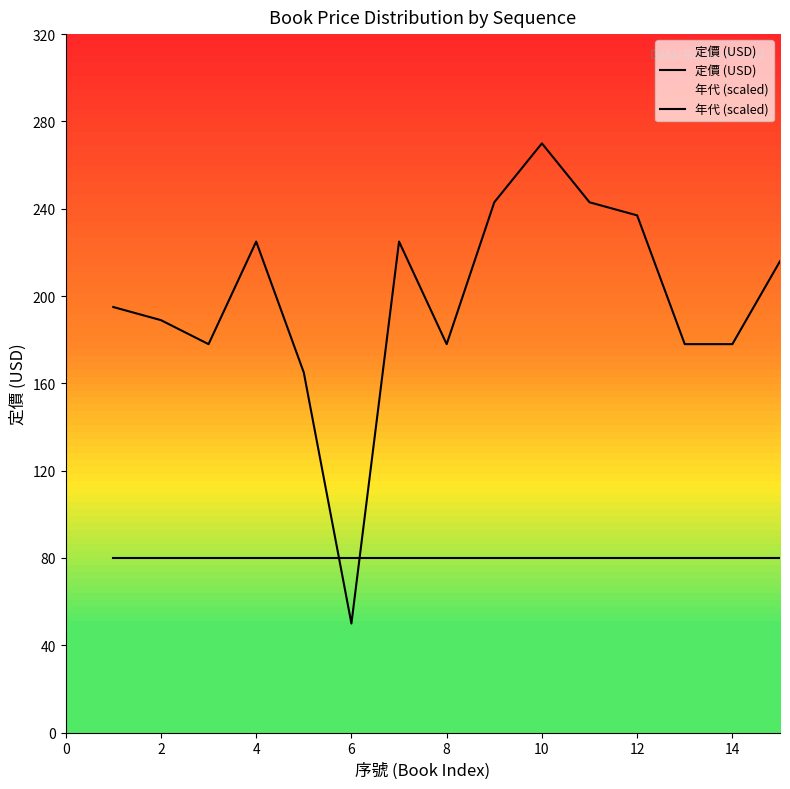

What are all the series names shown in the legend?

定價 (USD), 年代 (scaled)